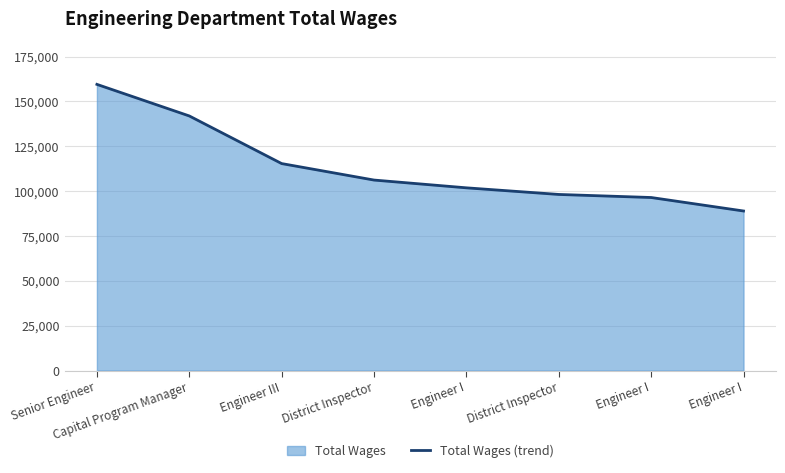

Rank the categories by value from lowest to highest.

Engineer I, Engineer I, District Inspector, Engineer I, District Inspector, Engineer III, Capital Program Manager, Senior Engineer